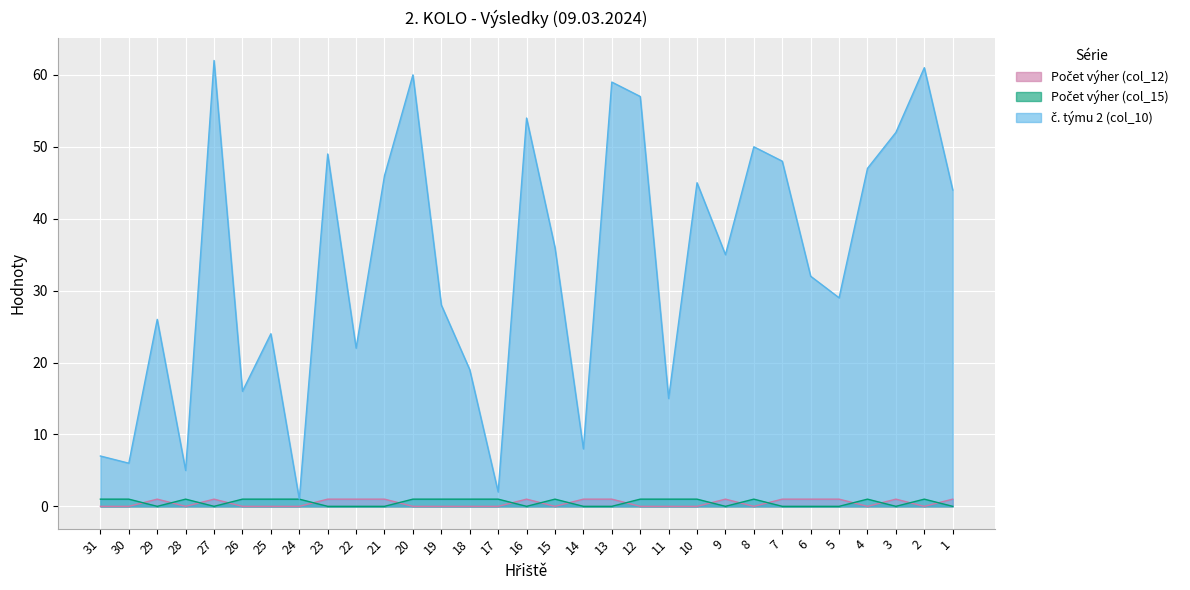

Reading left to right, extract all data points from this chart.

Počet výher (col_12): 31=0	30=0	29=1	28=0	27=1	26=0	25=0	24=0	23=1	22=1	21=1	20=0	19=0	18=0	17=0	16=1	15=0	14=1	13=1	12=0	11=0	10=0	9=1	8=0	7=1	6=1	5=1	4=0	3=1	2=0	1=1
Počet výher (col_15): 31=1	30=1	29=0	28=1	27=0	26=1	25=1	24=1	23=0	22=0	21=0	20=1	19=1	18=1	17=1	16=0	15=1	14=0	13=0	12=1	11=1	10=1	9=0	8=1	7=0	6=0	5=0	4=1	3=0	2=1	1=0
č. týmu 2 (col_10): 31=7	30=6	29=26	28=5	27=62	26=16	25=24	24=1	23=49	22=22	21=46	20=60	19=28	18=19	17=2	16=54	15=36	14=8	13=59	12=57	11=15	10=45	9=35	8=50	7=48	6=32	5=29	4=47	3=52	2=61	1=44